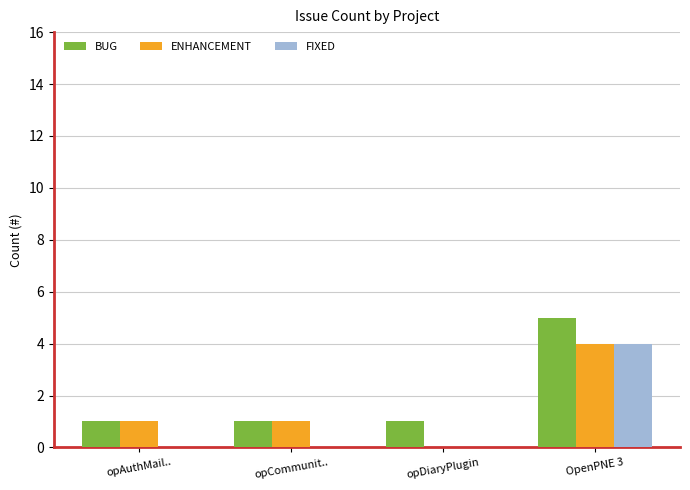

Which category has the highest value in the BUG series?

OpenPNE 3